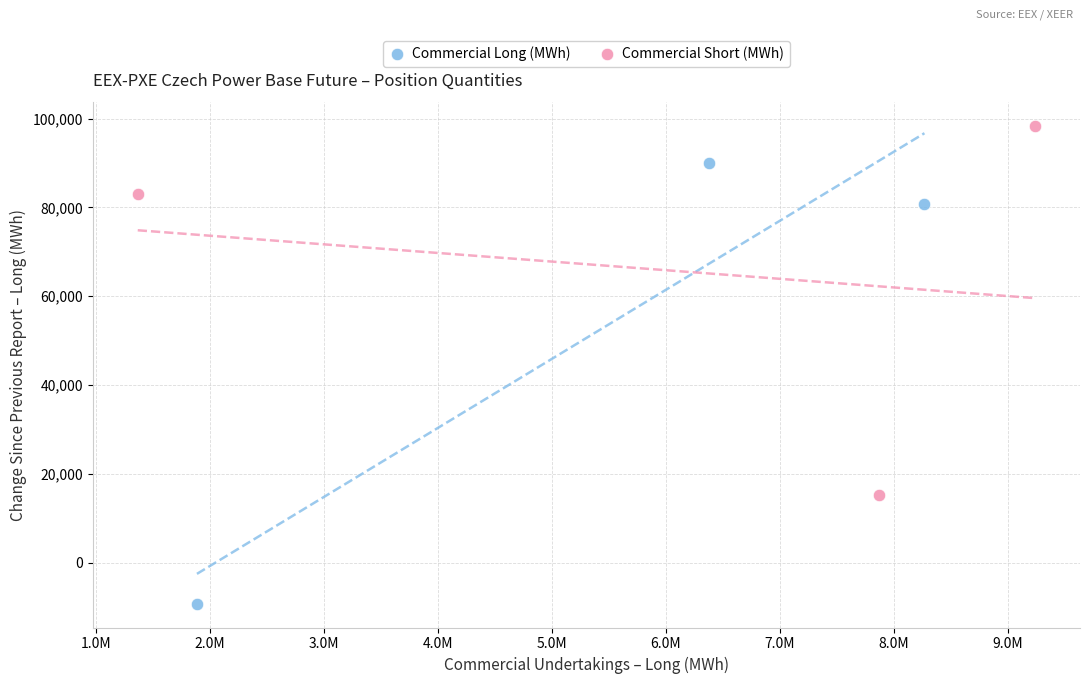

Which series reaches the maximum Y coordinate?

Commercial Short (MWh)